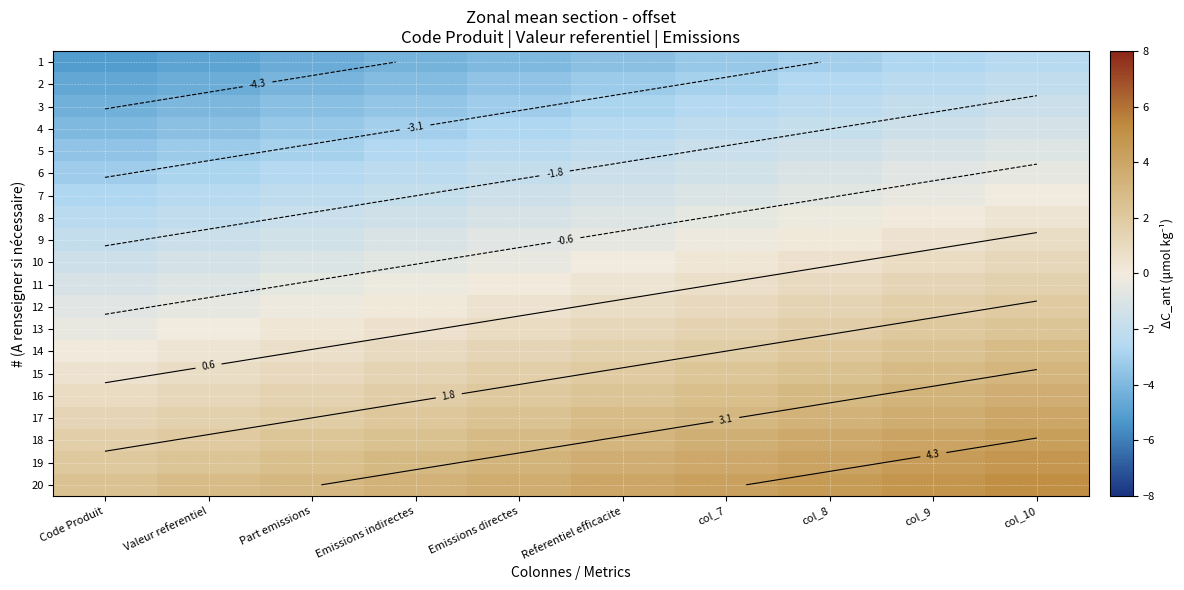

At how many categories does at least one series exceed -5?

10